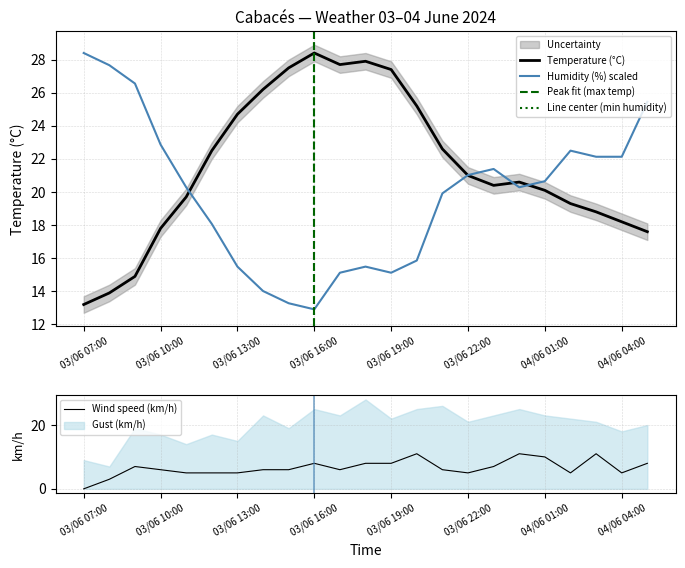

Between 03/06 08:00 and 03/06 21:00, which series saw the biggest shift?

Temperature (°C)